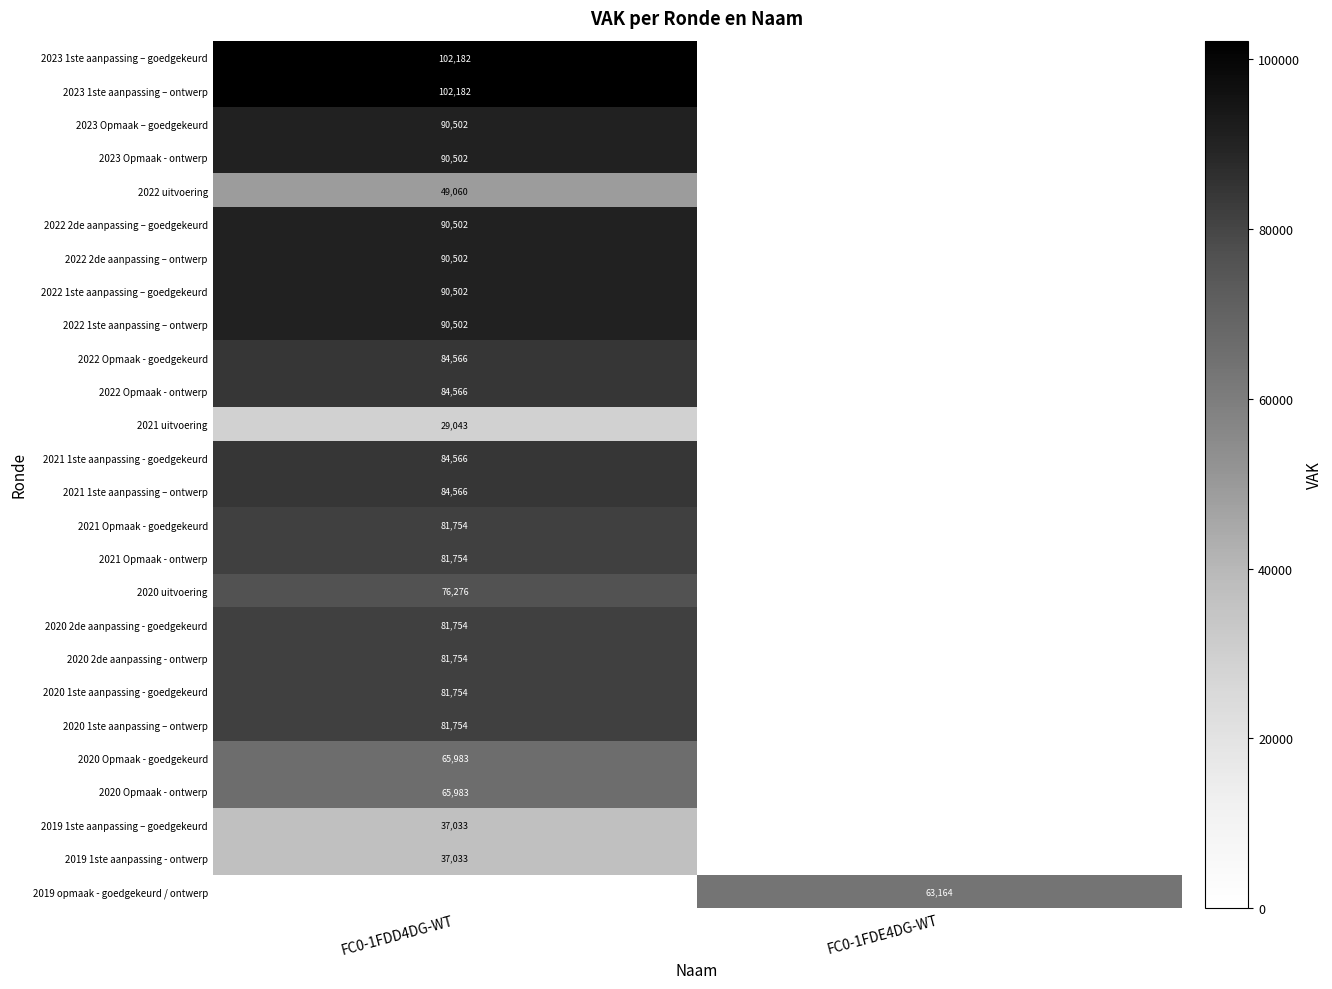

Is it true that 2022 2de aanpassing – goedgekeurd equals 28603 at FC0-1FDD4DG-WT?

False